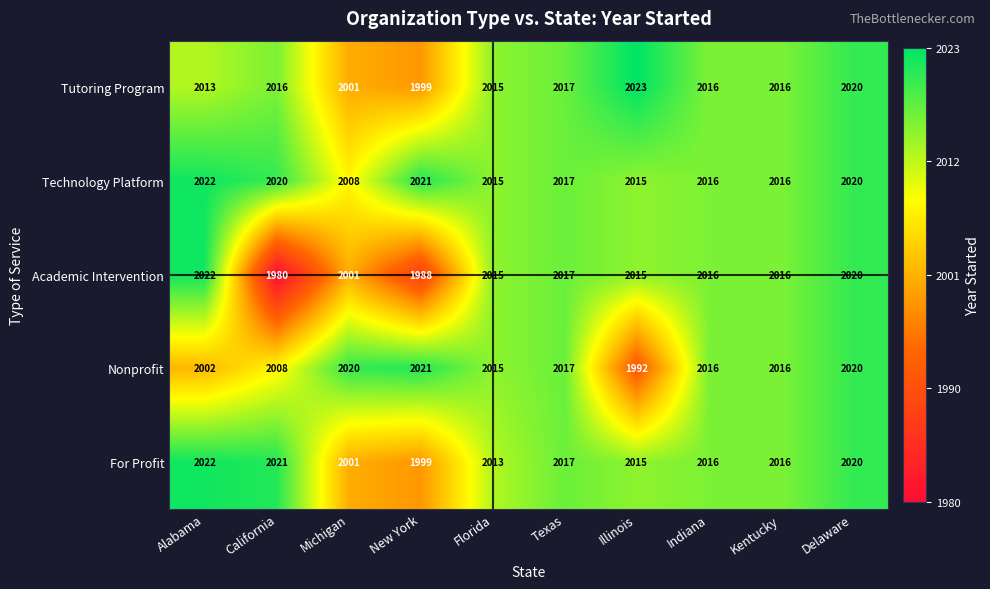

Is the value of Academic Intervention at Kentucky greater than the value of Nonprofit at Delaware?

No